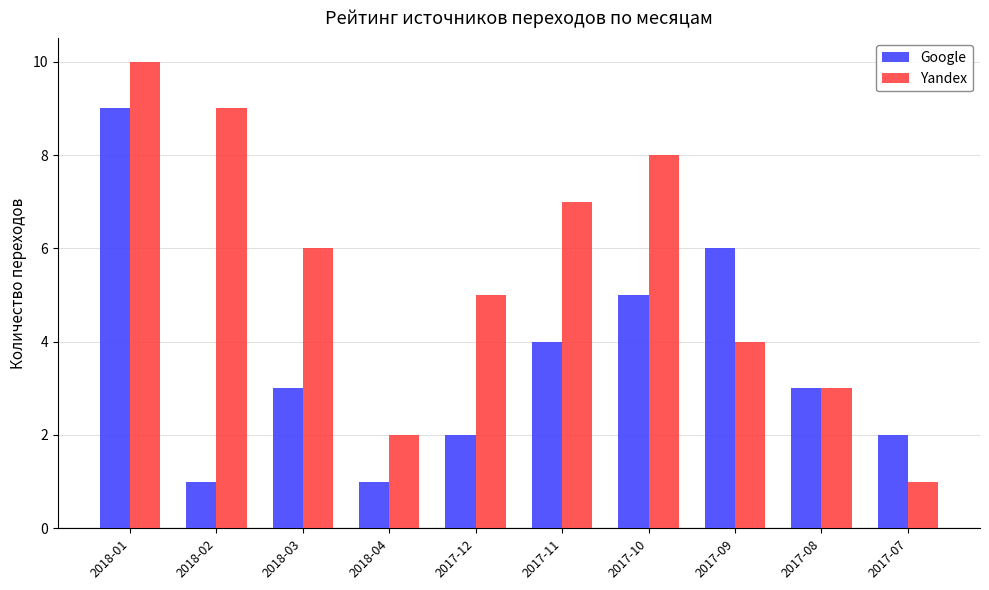

What is the minimum value for Google?

1